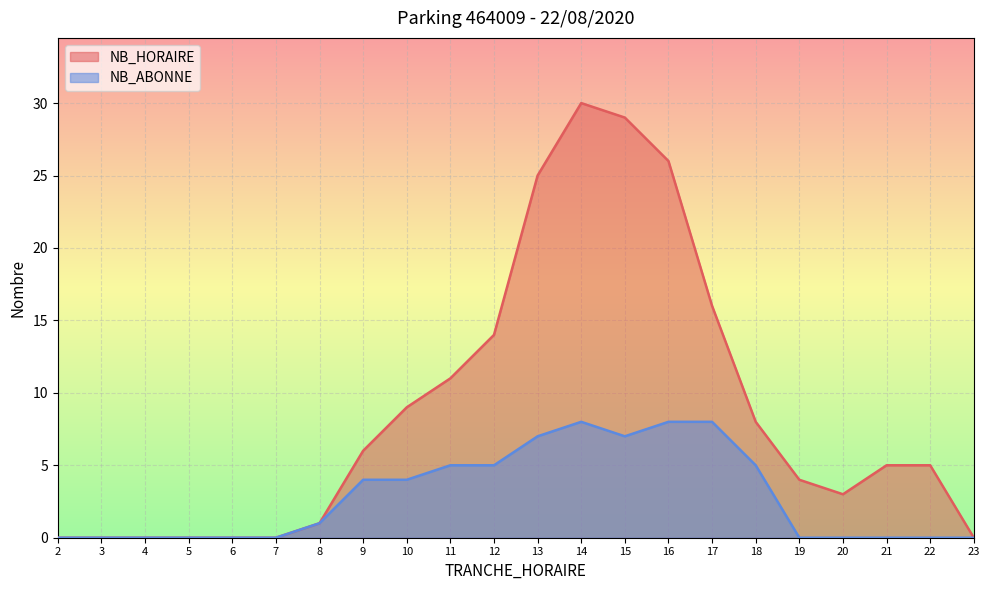

Which series has the largest range (max minus min)?

NB_HORAIRE